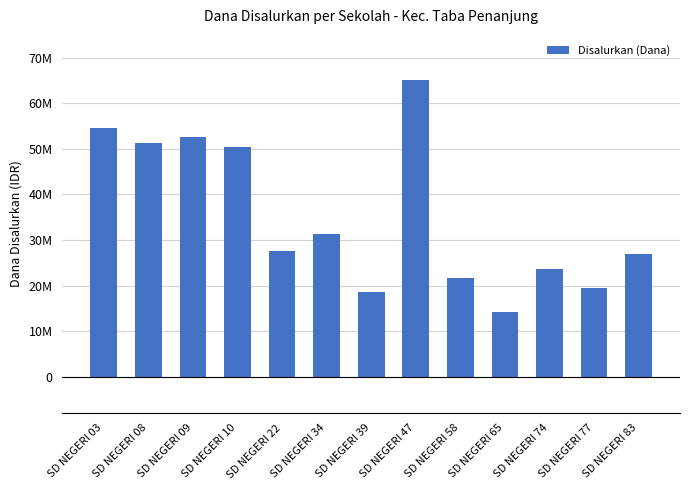

Does the chart contain stacked bars?

No